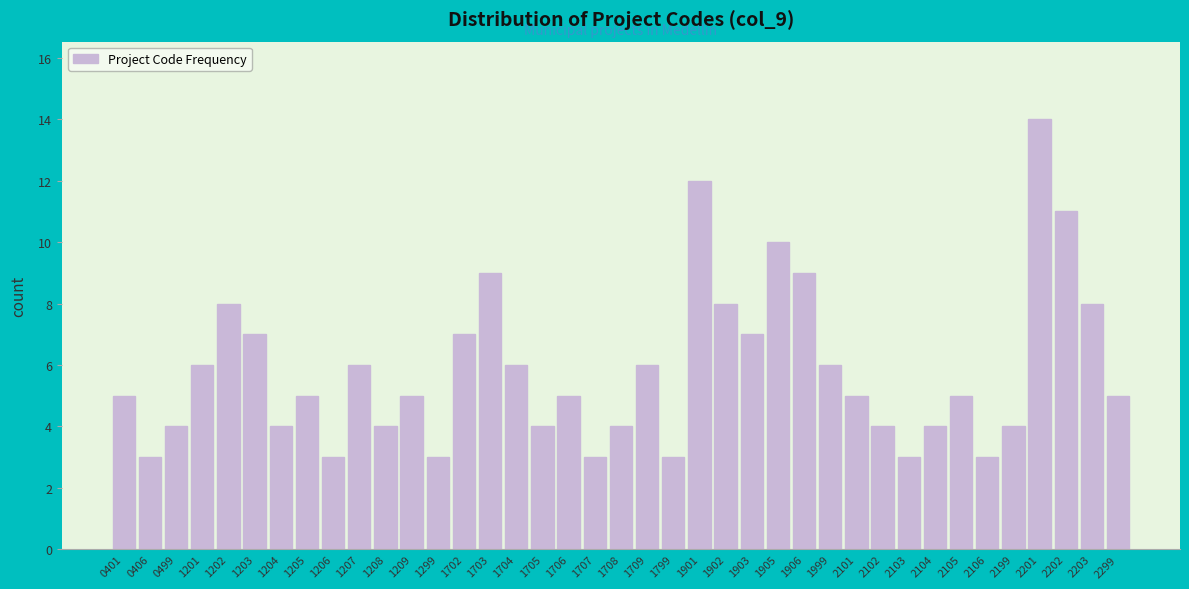

At which category does the chart reach its peak across all series?

2201